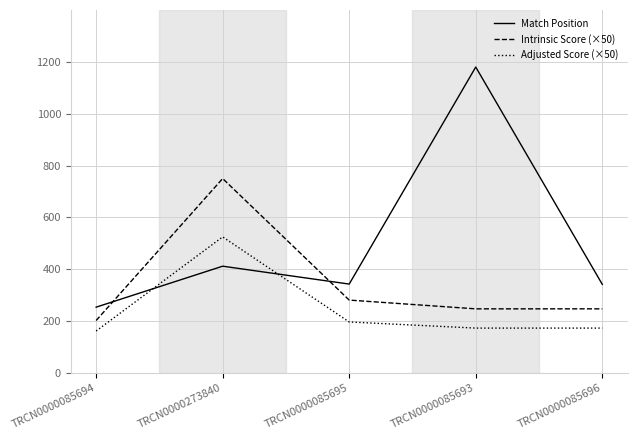

What is the difference between the Match Position values at TRCN0000273840 and TRCN0000085693?

768.0